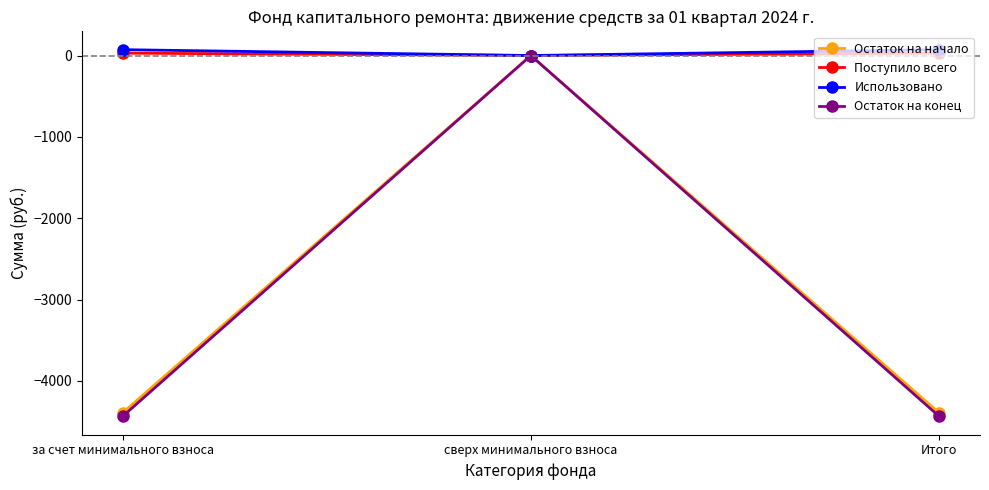

What is the label of the 3rd point from the right?

за счет минимального взноса